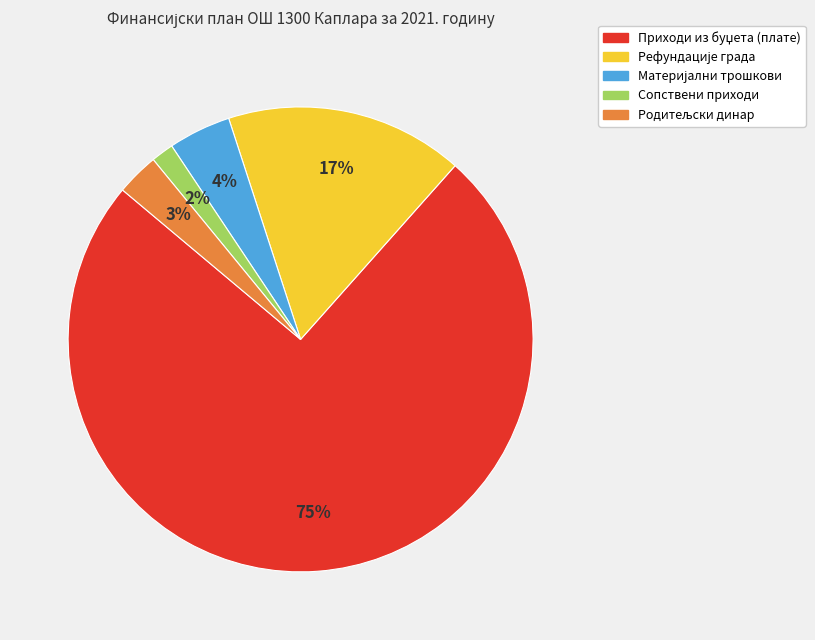

Is it true that Сопствени приходи is 2% of the pie?

True